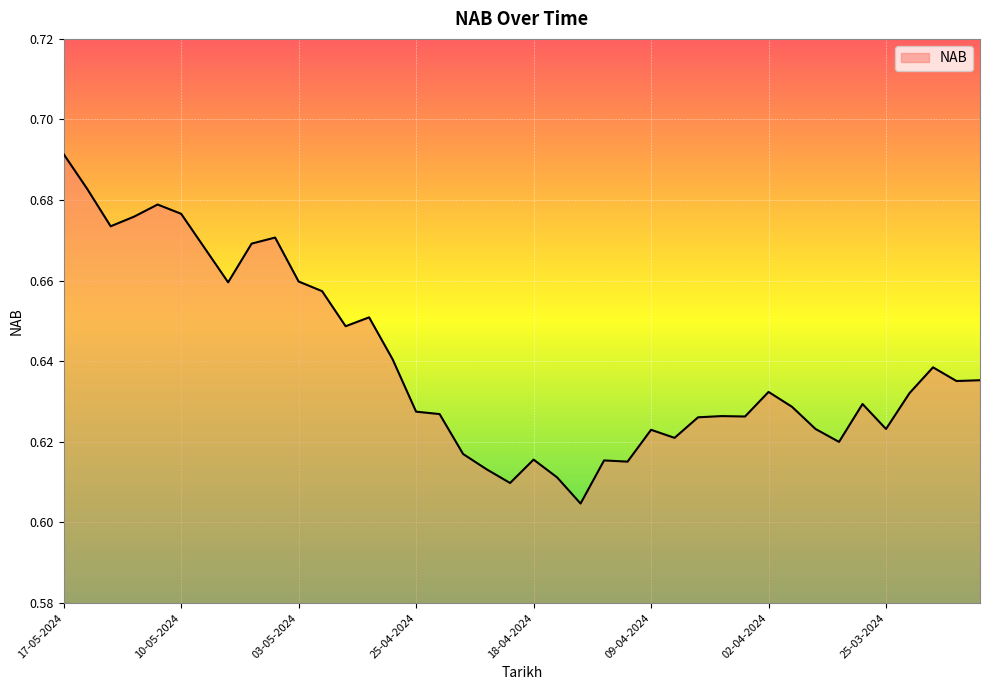

What is the difference between the maximum and minimum values?

0.1